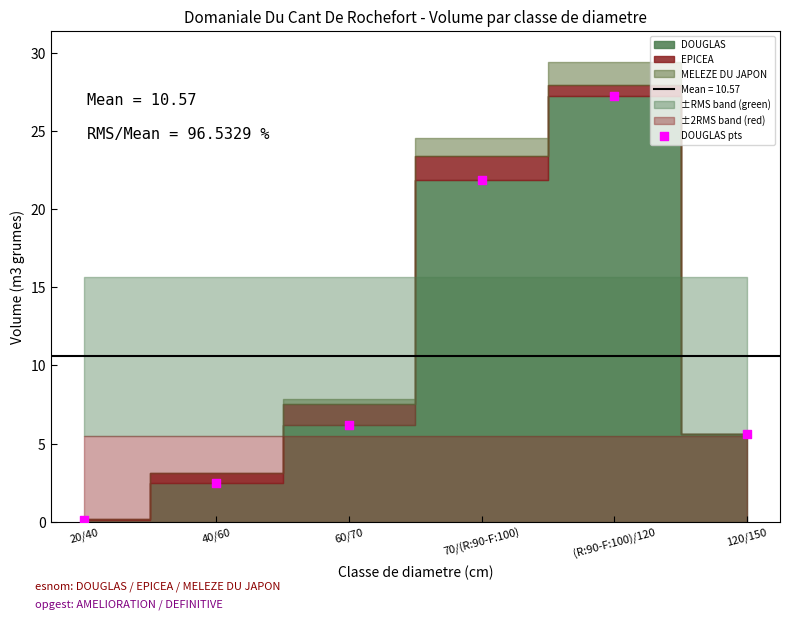

What is the range of Y values (max minus min)?

27.2